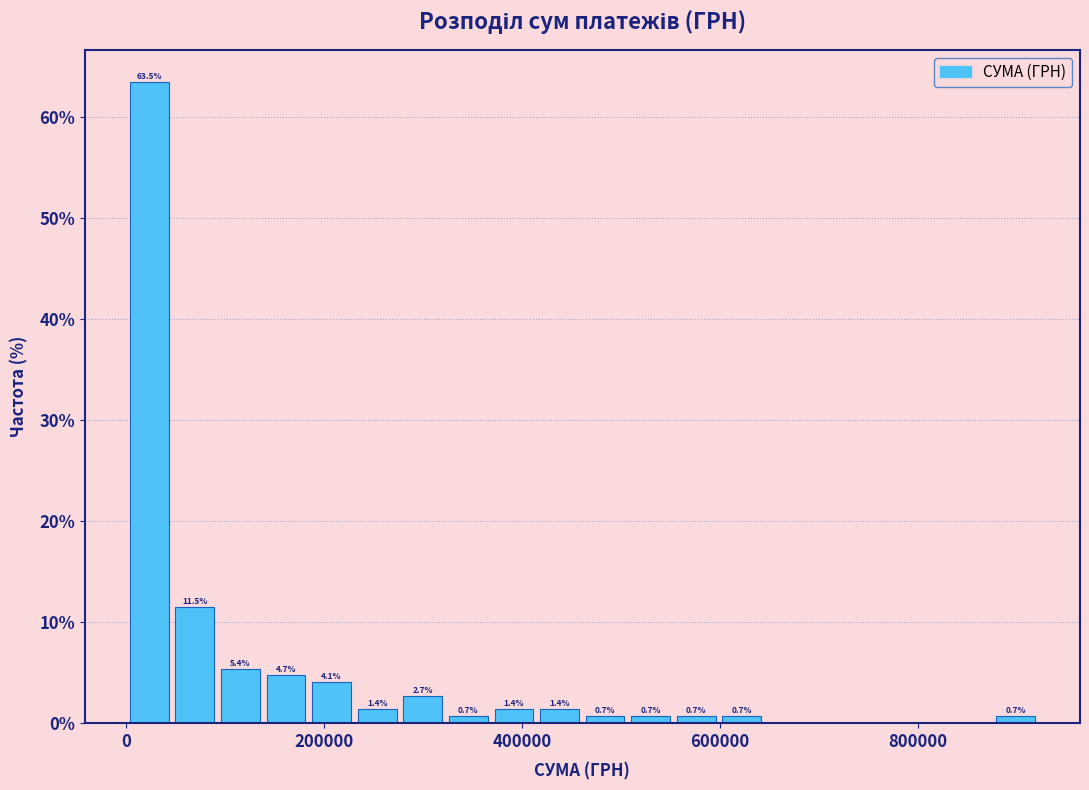

Around what value on the x-axis is the tallest bar? Give the approximate position of its centre, as read against the axis.

20000